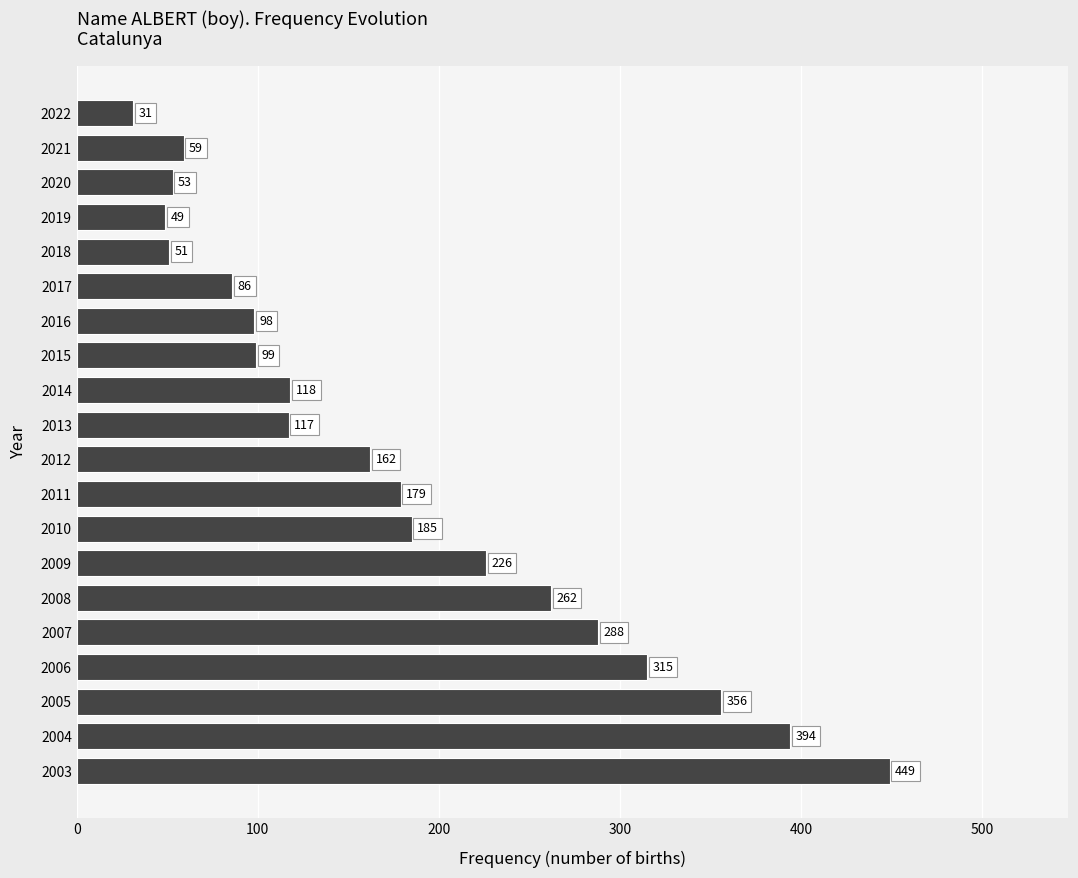

Is it true that the value at 2020 is 53?

True